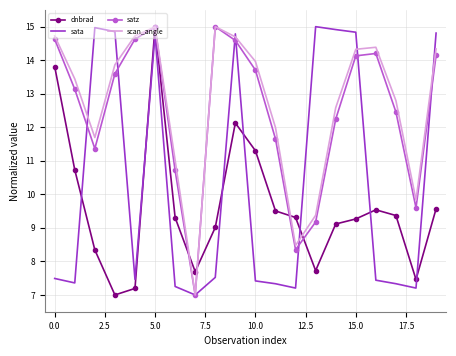

What is the maximum value shown in the chart?

15.0